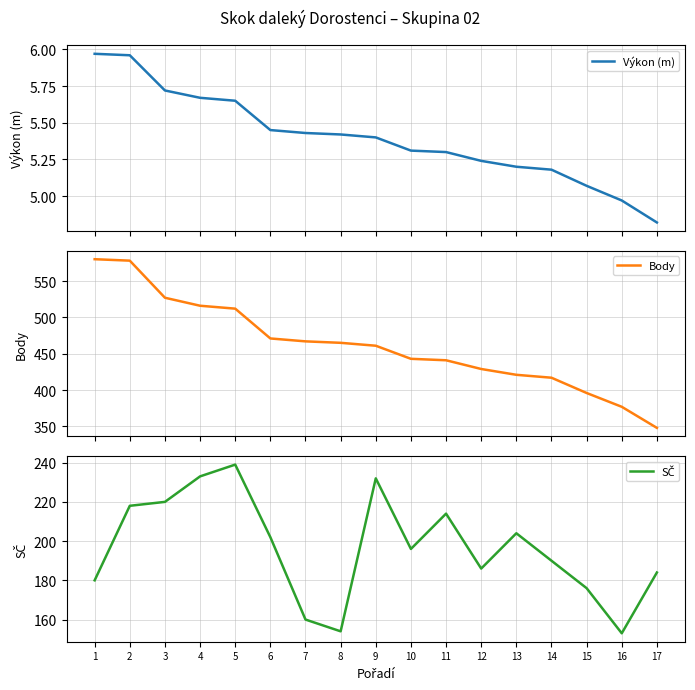

What is the total value across all series at 2?

802.0